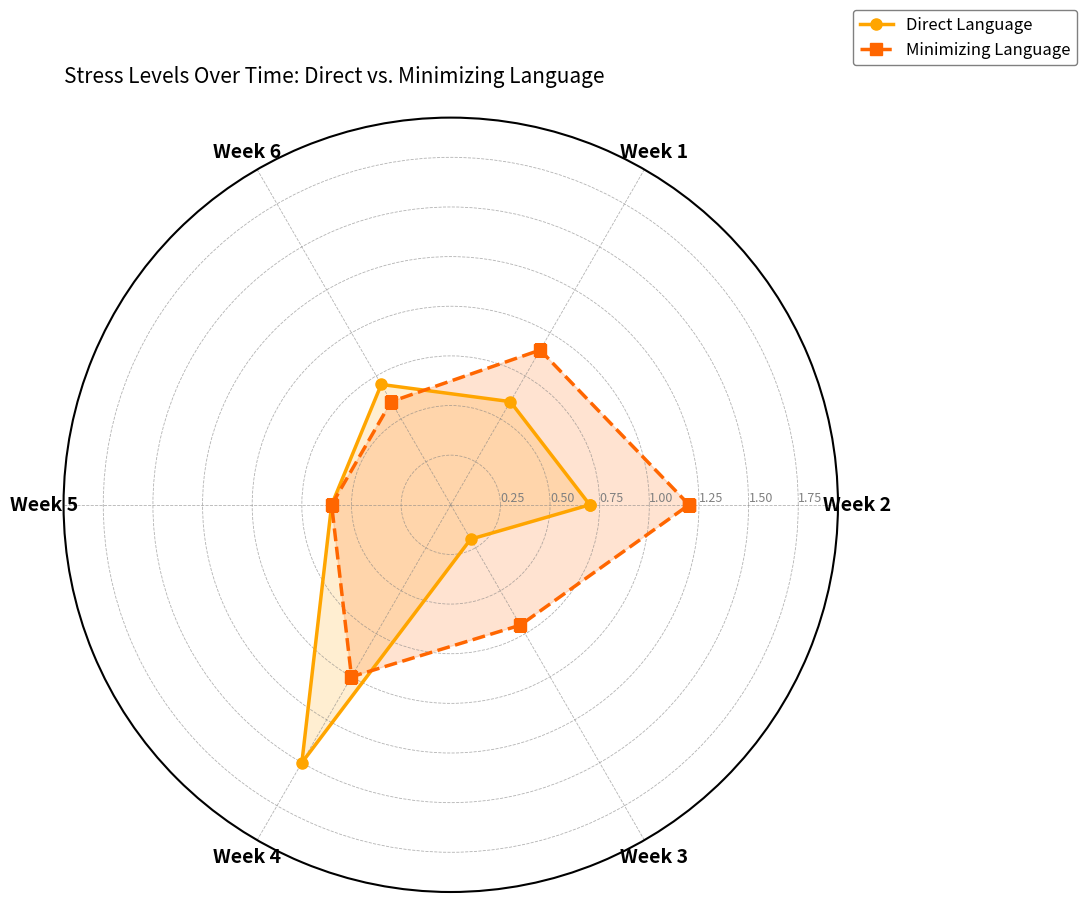

How many intersections are there between Minimizing Language and Direct Language?

2